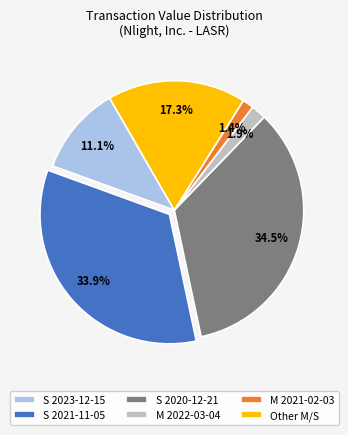

Which slice is the largest?

S 2020-12-21